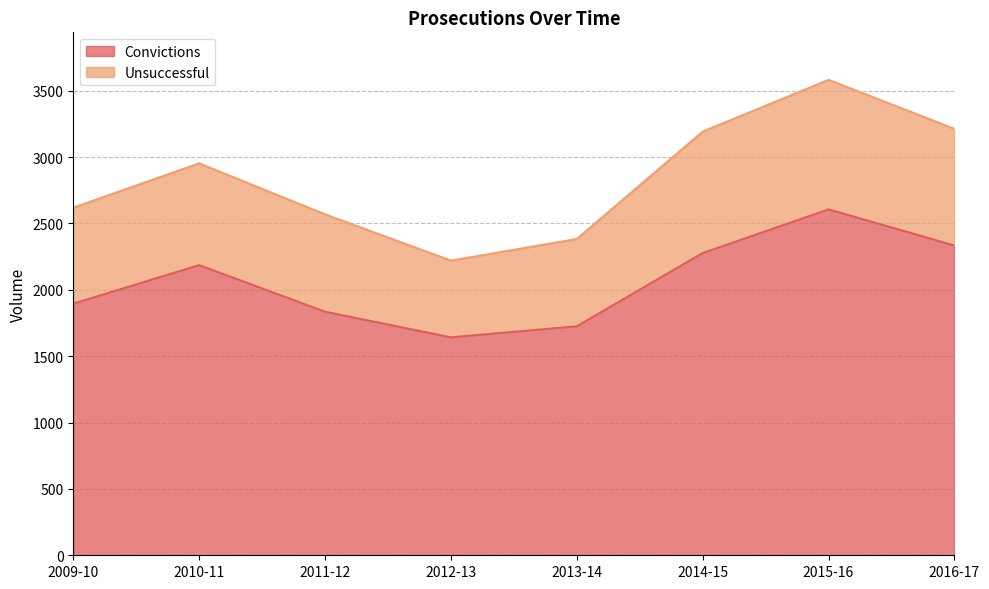

The chart shows a value of 872 at 2012-13. True or false?

False